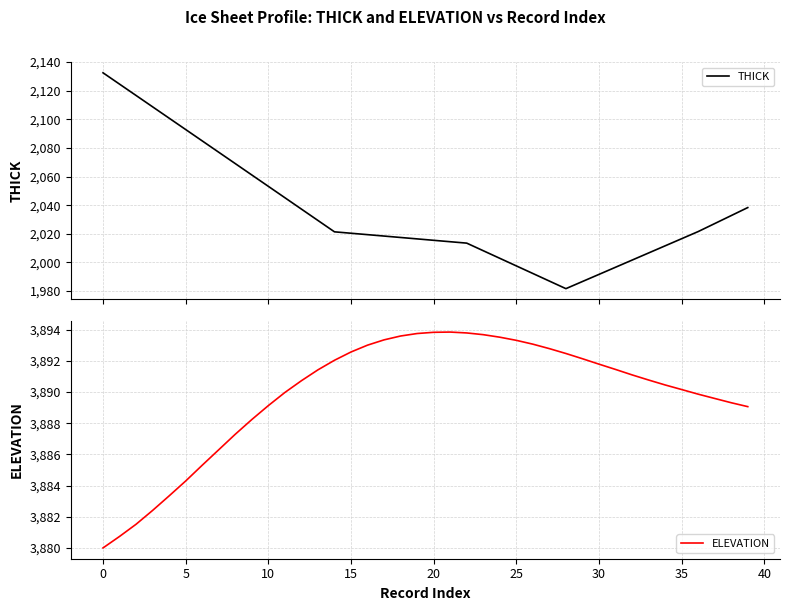

What is the value of the ELEVATION point at the 35th from the left?

3890.5